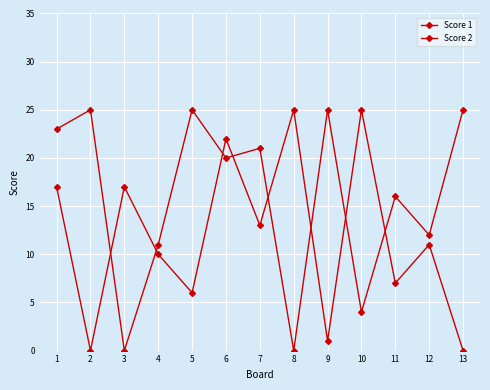

Reading left to right, transcribe all the data shown in this chart.

Score 1: 23	25	0	11	25	20	21	0	25	4	16	12	25
Score 2: 17	0	17	10	6	22	13	25	1	25	7	11	0